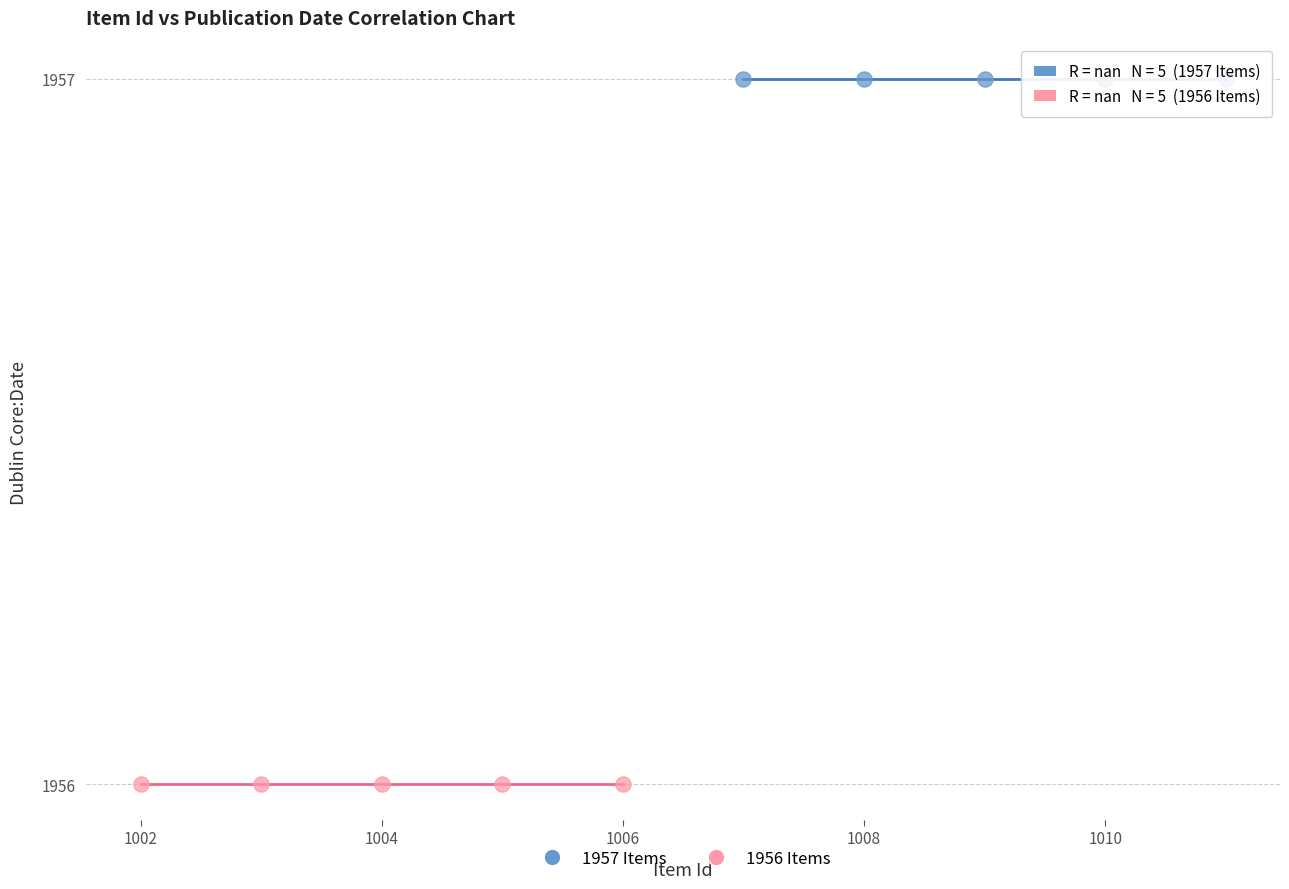

Which series reaches the minimum Y coordinate?

1956 Items